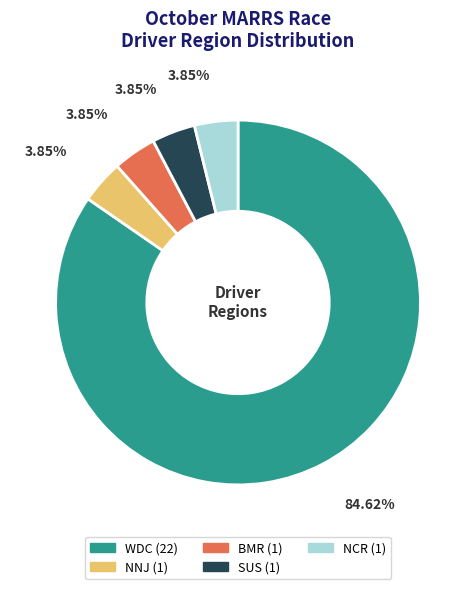

How many segments does this pie chart have?

5